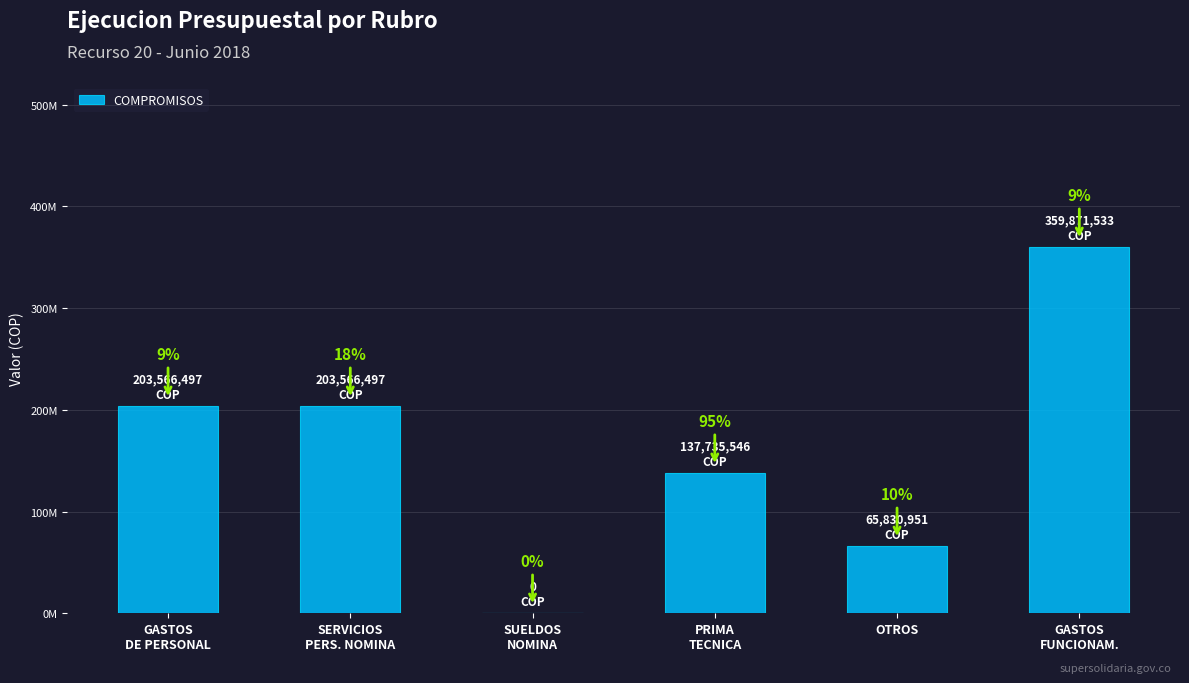

How many bars are there in total?

6